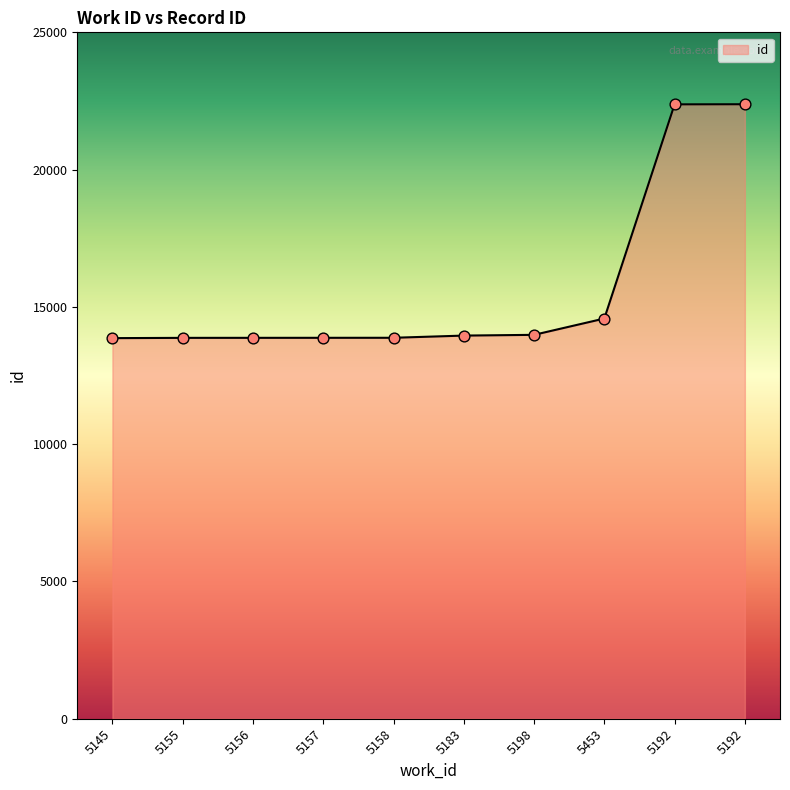

What is the change in value from 5155 to 5158?

+3